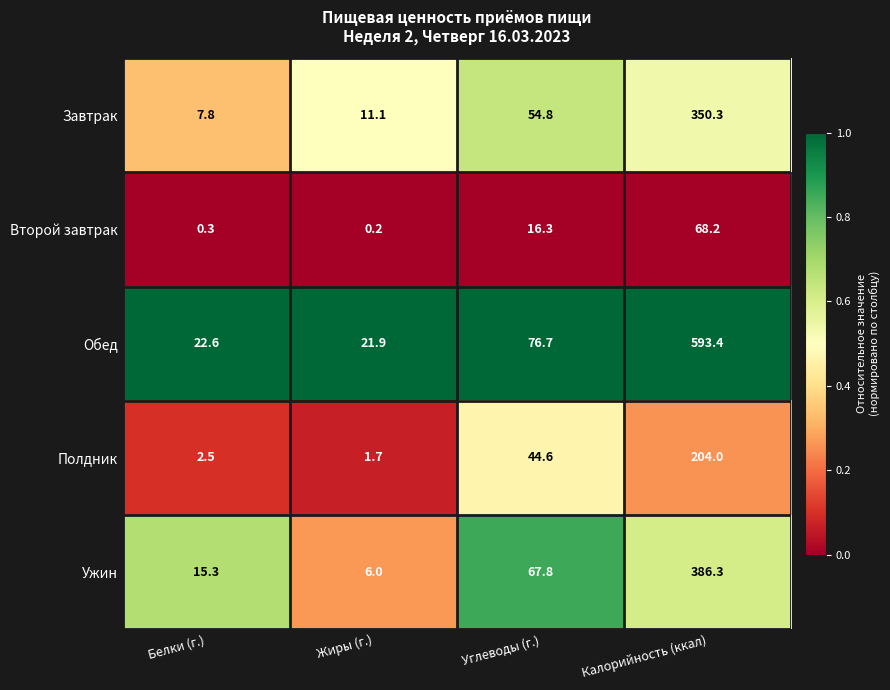

Which category has the lowest value in the Полдник series?

Жиры (г.)